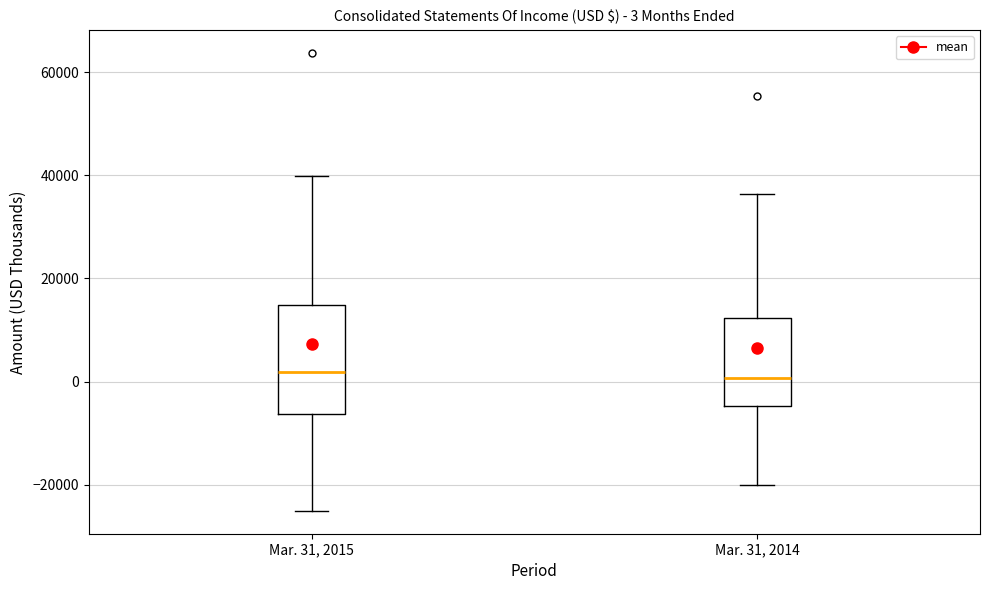

Which box is the tallest, from its lower edge to its upper edge?

Mar. 31, 2015